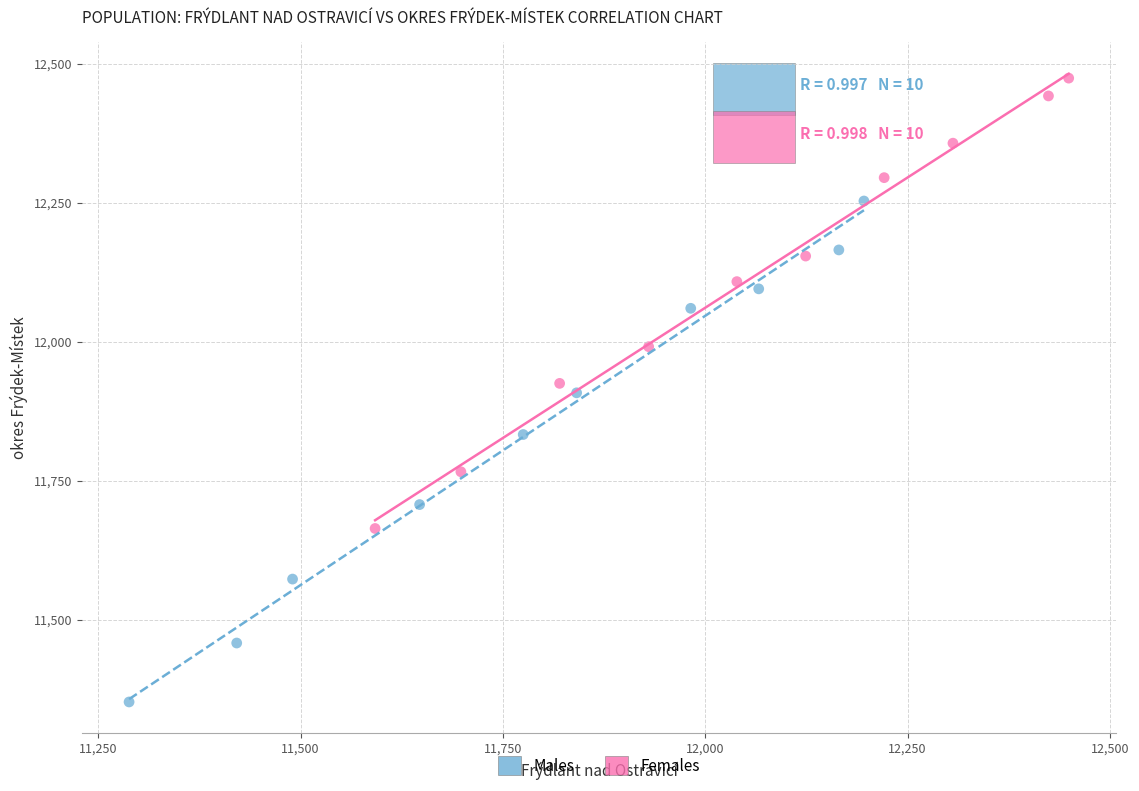

Which series reaches the maximum Y coordinate?

Females